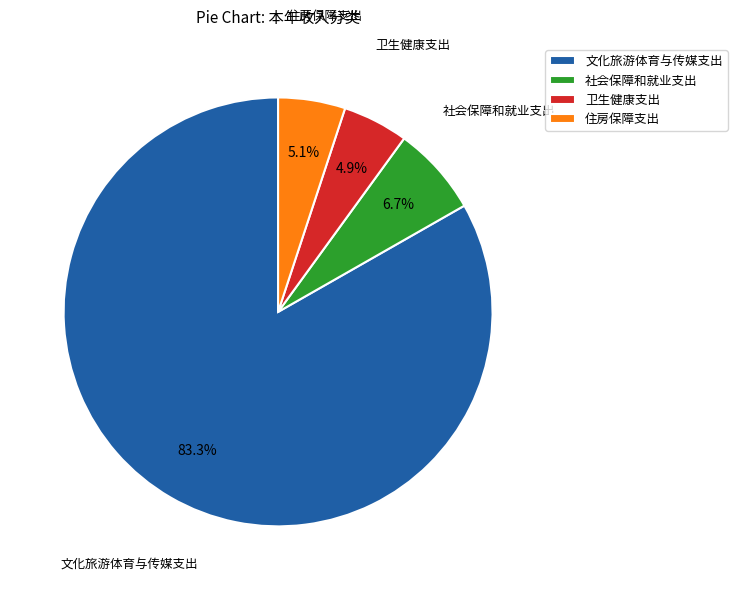

Which slice is the largest?

文化旅游体育与传媒支出